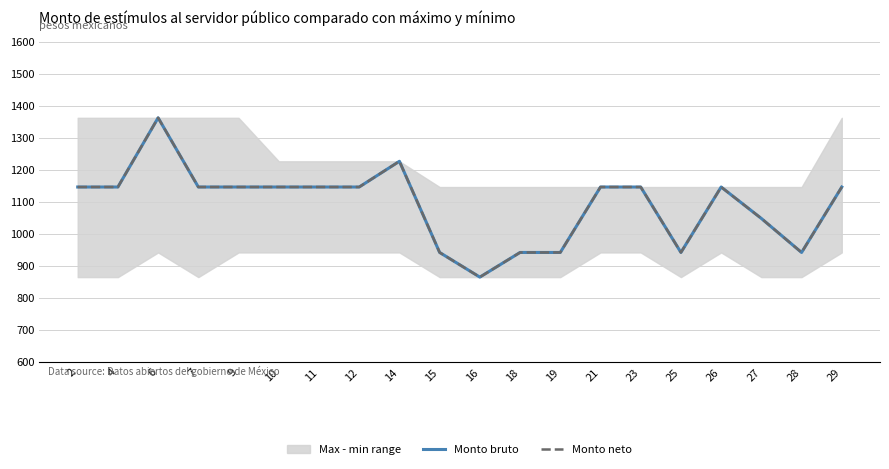

Where is the first local maximum for Monto bruto?

6